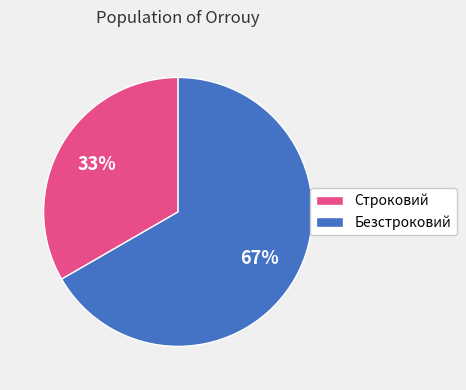

Combined, do Строковий and Безстроковий account for over 50%?

Yes